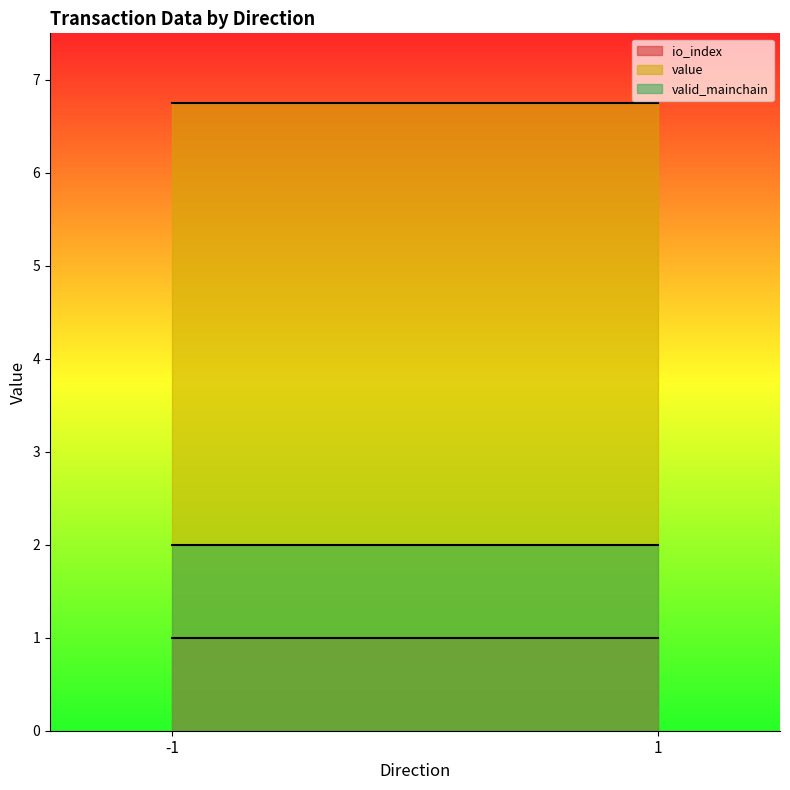

Reading left to right, transcribe all the data shown in this chart.

io_index: -1=1.0	1=1.0
value: -1=6.8	1=6.8
valid_mainchain: -1=2.0	1=2.0